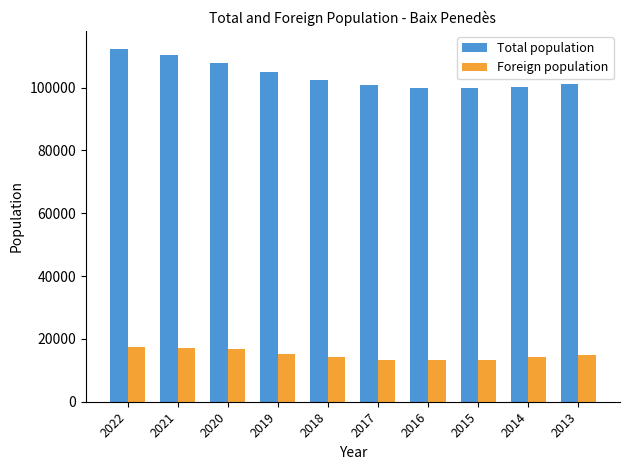

What is the sum of all Foreign population values?

149940